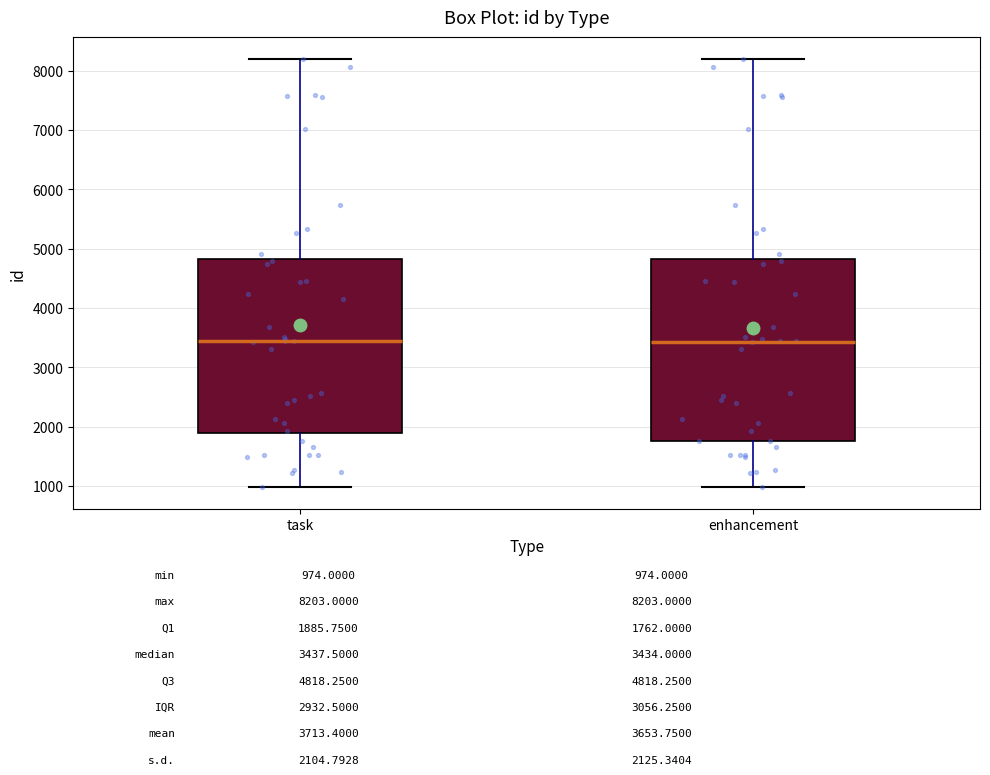

Reading left to right, read every box against the y-axis: the position of its median line, the range the box covers, and the ends of its whiskers. The values are not printed on the chart, so give them approximately, as read against the axis.

task: median 3400, box 1900 to 4800, whiskers 1000 to 8200
enhancement: median 3400, box 1800 to 4800, whiskers 1000 to 8200